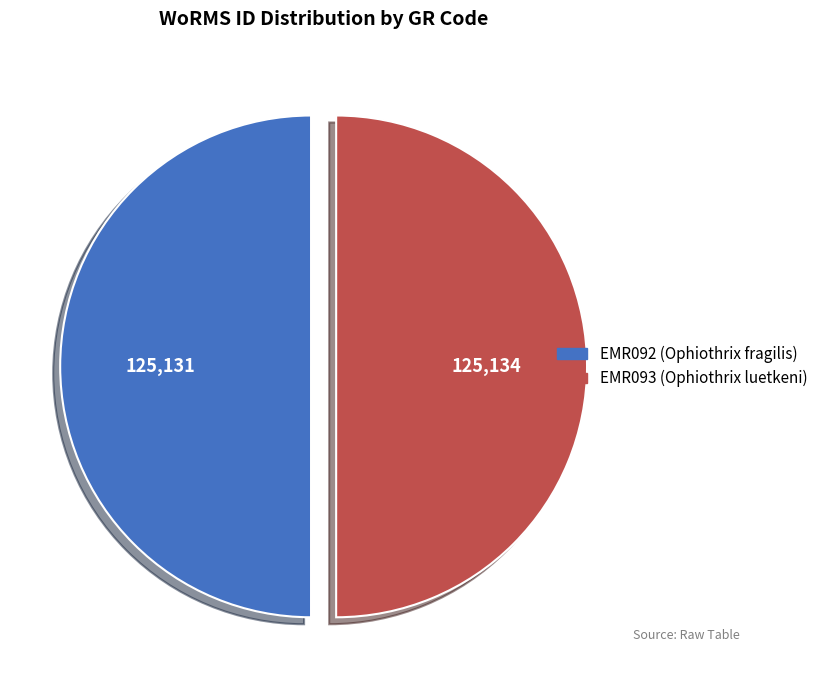

Approximately how many times larger is the value at EMR093 (Ophiothrix luetkeni) compared to EMR092 (Ophiothrix fragilis)?

1.0